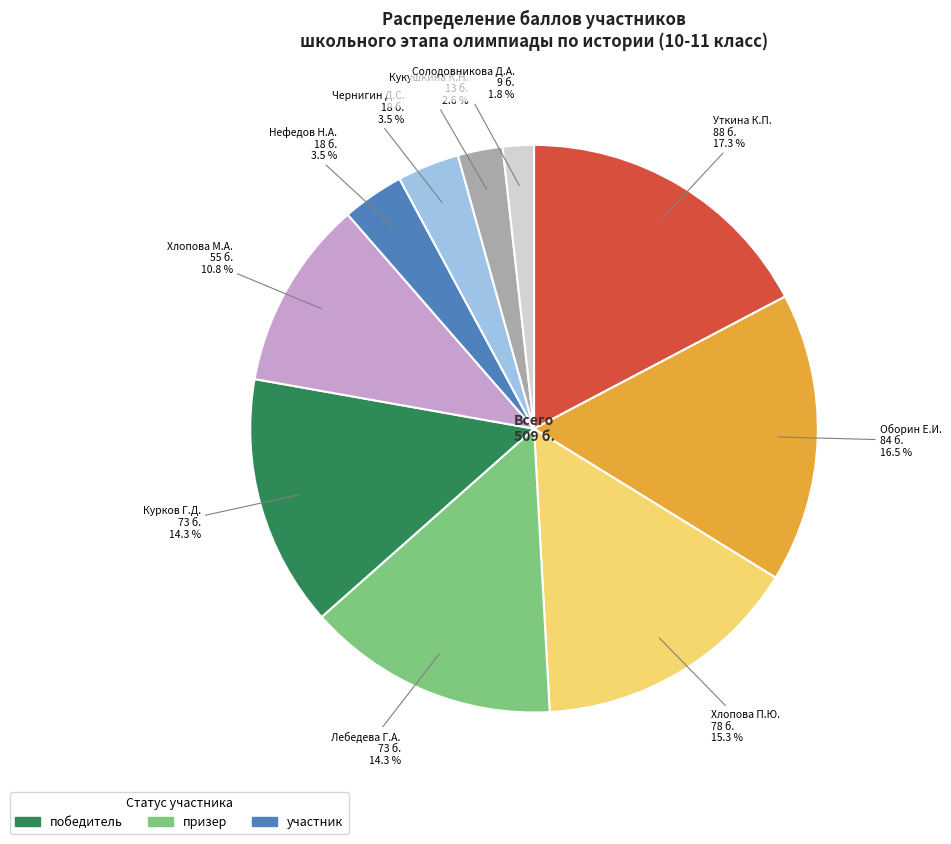

Is there any slice that represents more than half of the pie?

No